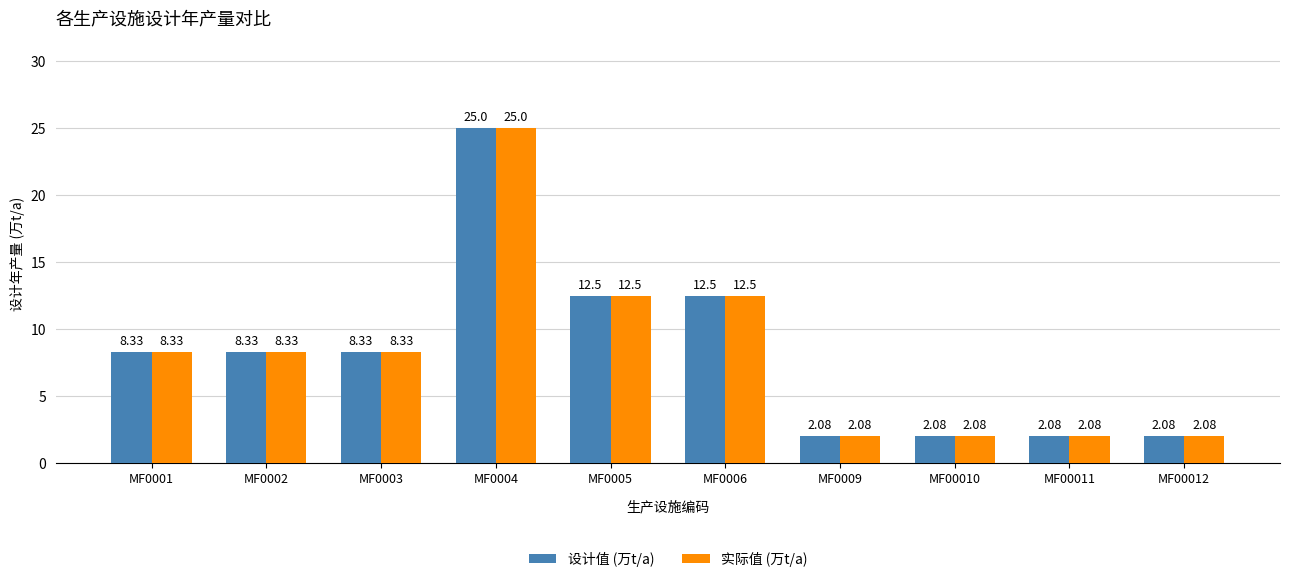

Count the number of categories in the chart.

10